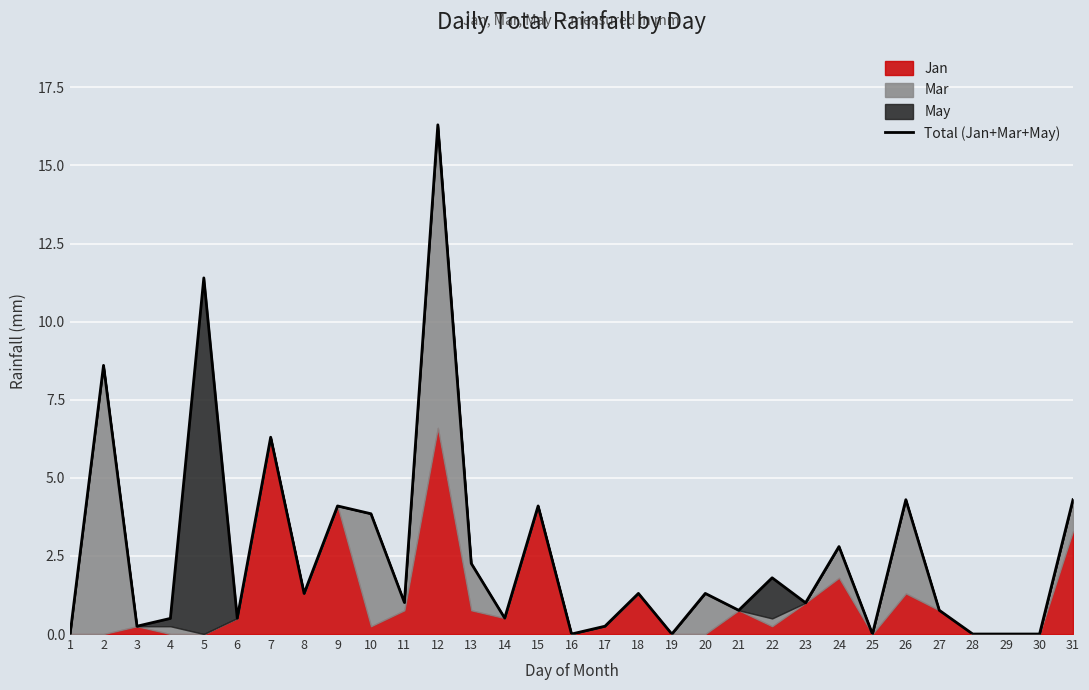

List the labels in order of value, smallest first.

1, 16, 19, 25, 28, 29, 30, 3, 17, 4, 6, 14, 21, 27, 23, 11, 8, 18, 20, 22, 13, 24, 10, 9, 15, 26, 31, 7, 2, 5, 12